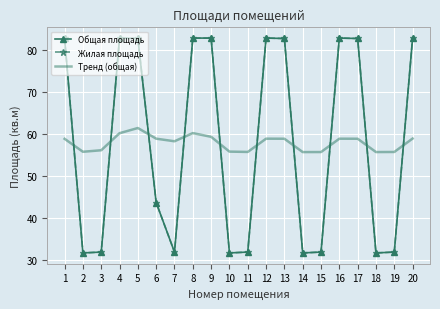

Rank the categories by Общая площадь value from lowest to highest.

2, 10, 14, 18, 3, 7, 11, 15, 19, 6, 1, 5, 13, 17, 4, 8, 9, 12, 16, 20